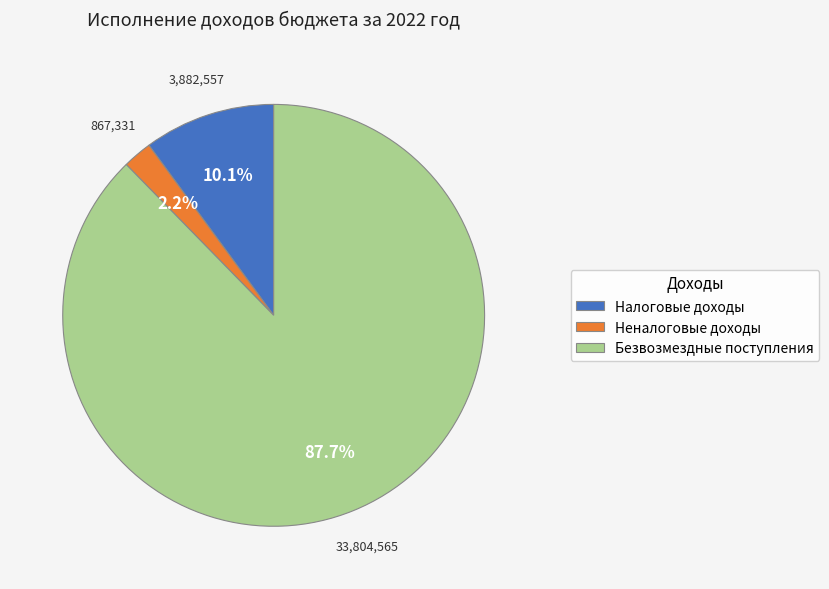

Which category accounts for the majority?

Безвозмездные поступления